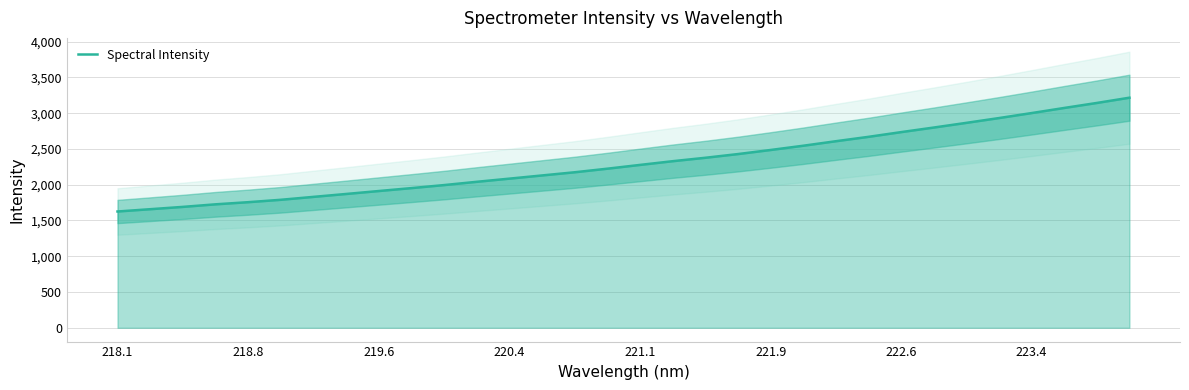

What is the value of the 30th point from the left?

3072.8